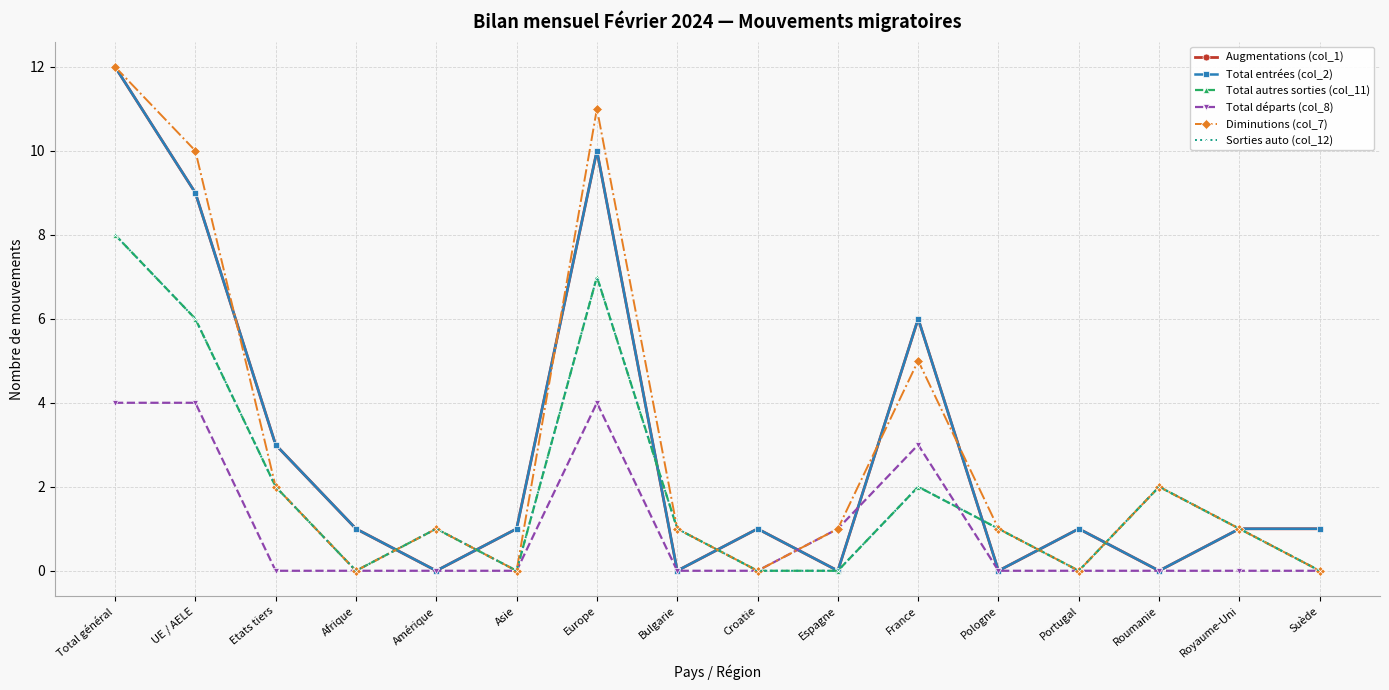

Count the number of categories in the chart.

16